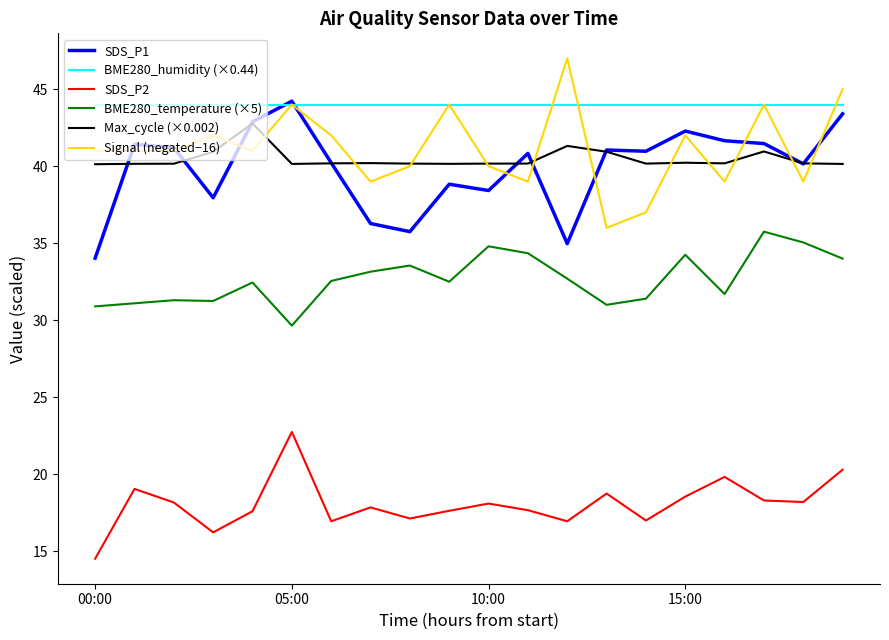

What is the greatest value displayed?

47.0